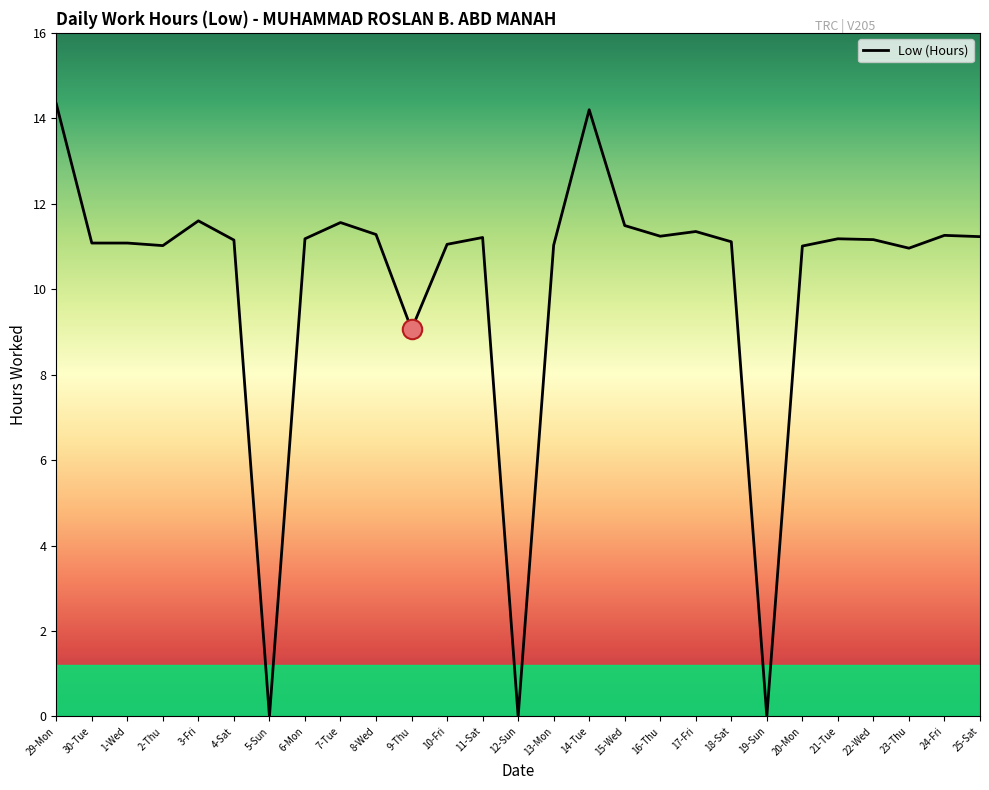

What is the greatest value displayed?

14.3